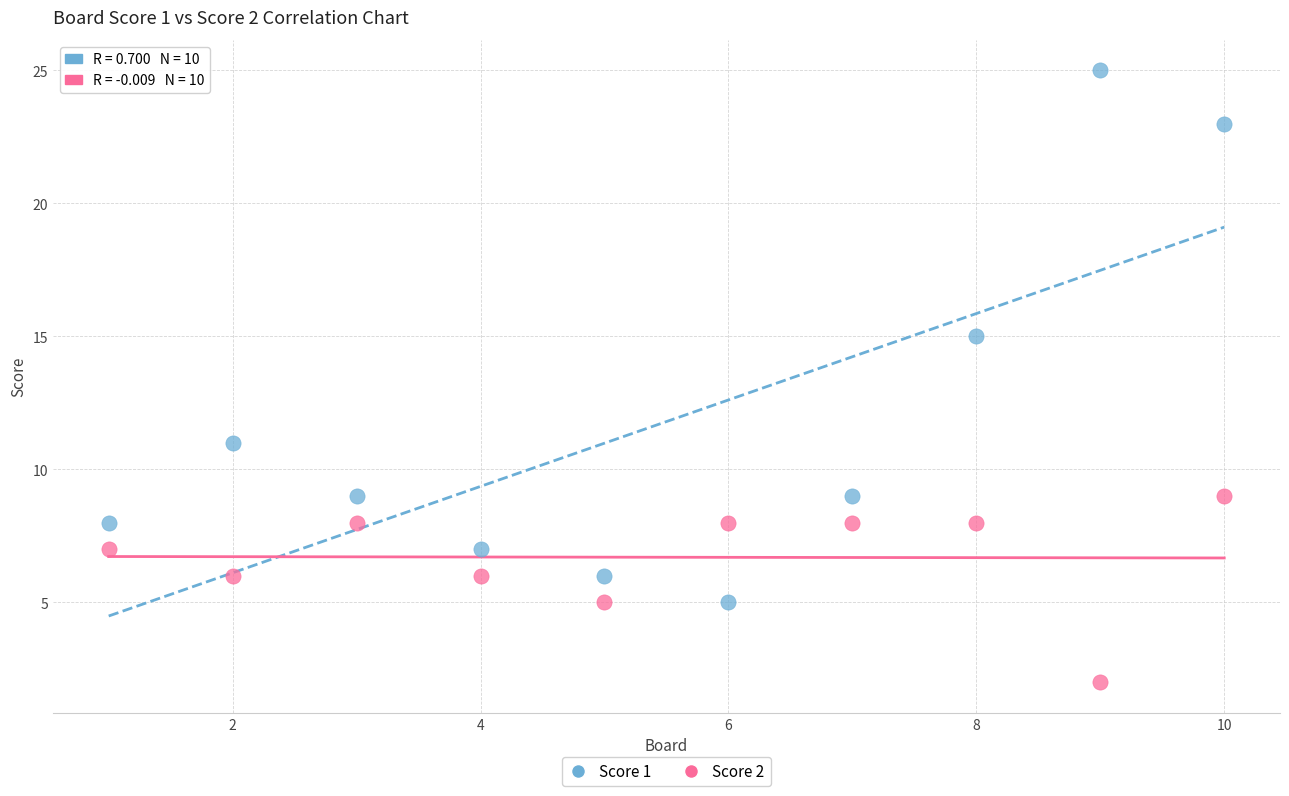

Which series contains the highest Y value?

Score 1